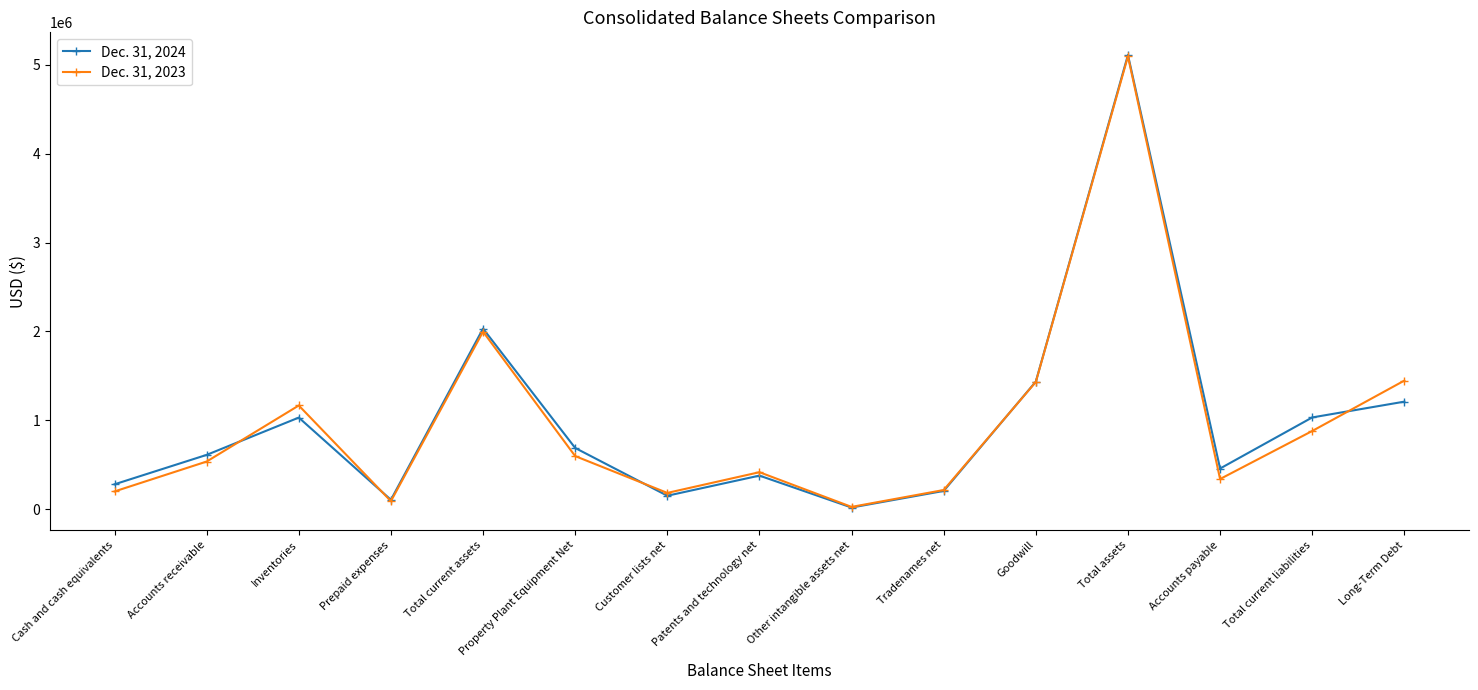

How many lines are shown in the chart?

2